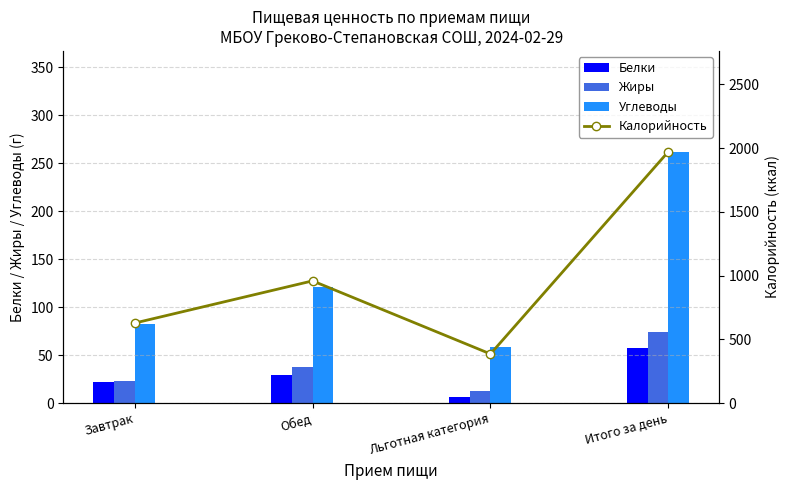

What is the value of the Углеводы bar at the 1st from the left?

82